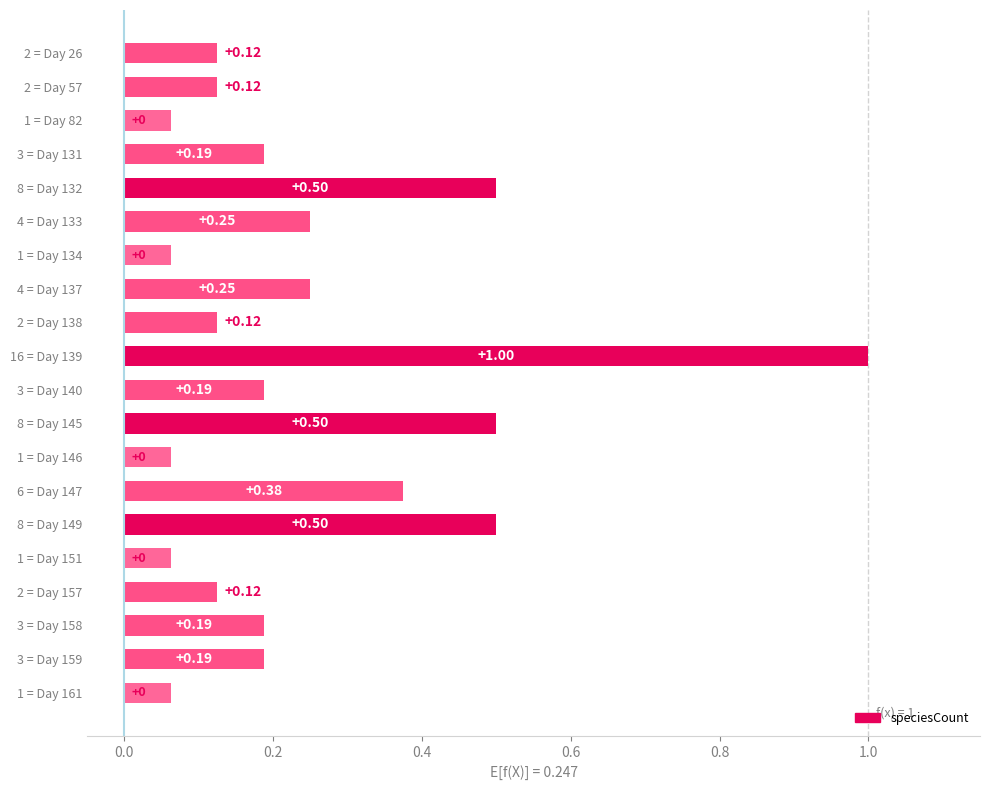

What is the maximum value shown in the chart?

1.0